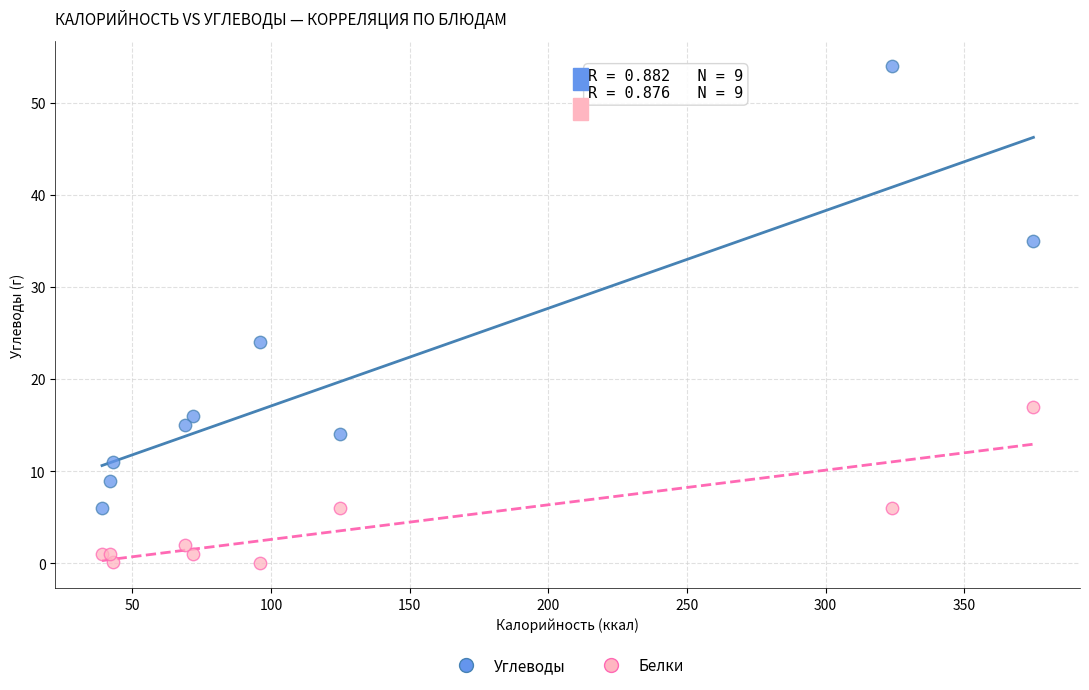

Which series reaches the maximum Y coordinate?

Углеводы